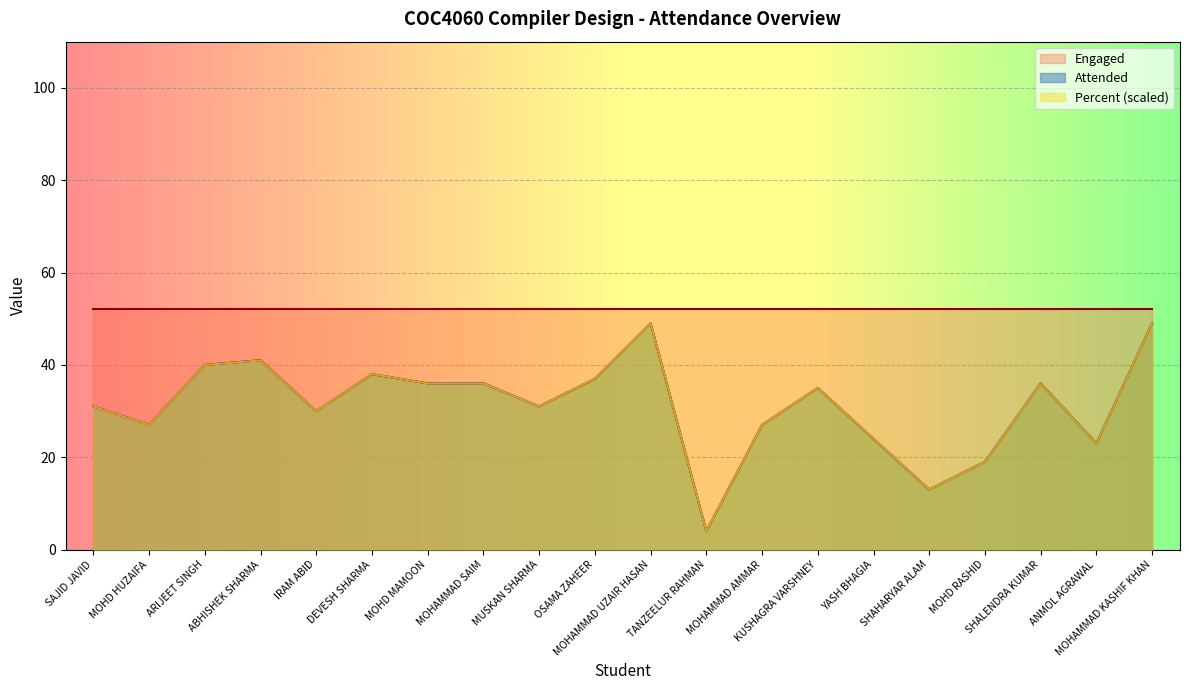

How many interior local valleys does the Attended series have?

6